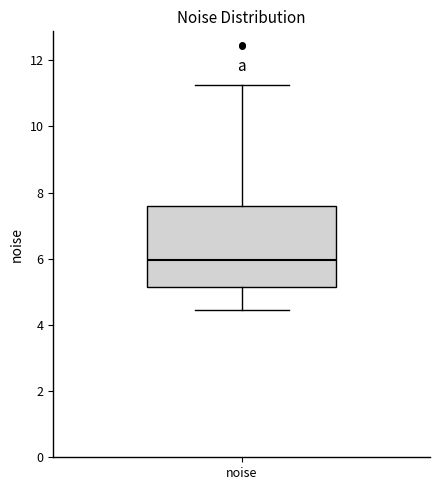

Read this box plot against the y-axis: the position of the median line, the range covered by the box, and the ends of both whiskers. The values are not printed on the chart, so give them approximately, as read against the axis.

median 6.0, box 5.2 to 7.6, whiskers 4.4 to 11.2